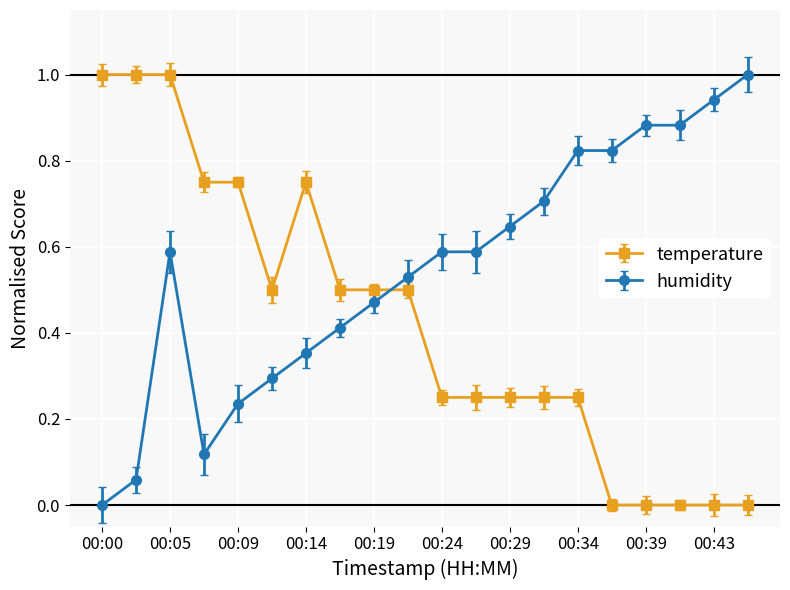

Rank the series by their average value, from lowest to highest.

temperature, humidity